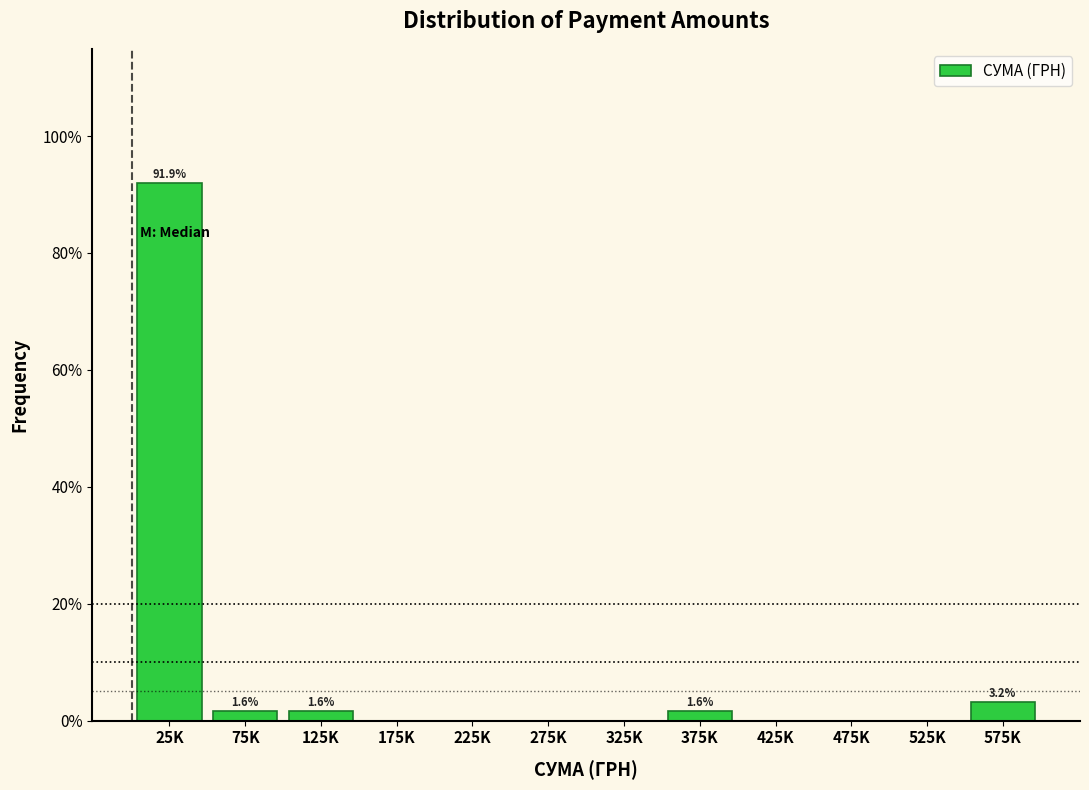

Reading right to left, list all the values displayed in this chart.

575K=3.2	525K=0.0	475K=0.0	425K=0.0	375K=1.6	325K=0.0	275K=0.0	225K=0.0	175K=0.0	125K=1.6	75K=1.6	25K=91.9